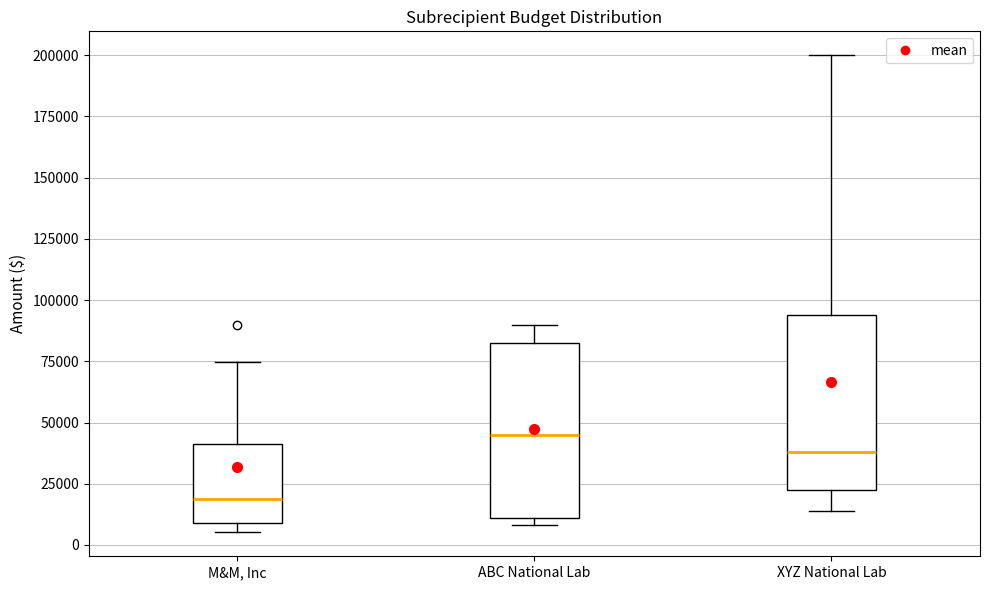

Where does the median line of the box for XYZ National Lab sit on the y-axis? The values are not printed on the chart, so give them approximately, as read against the axis.

40000